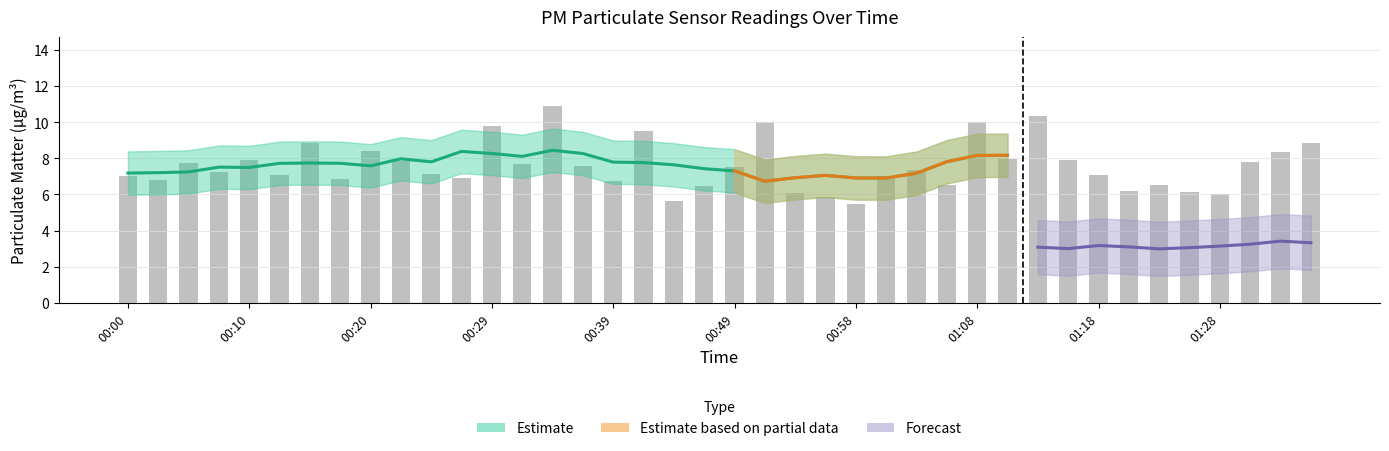

Does the chart contain stacked bars?

No